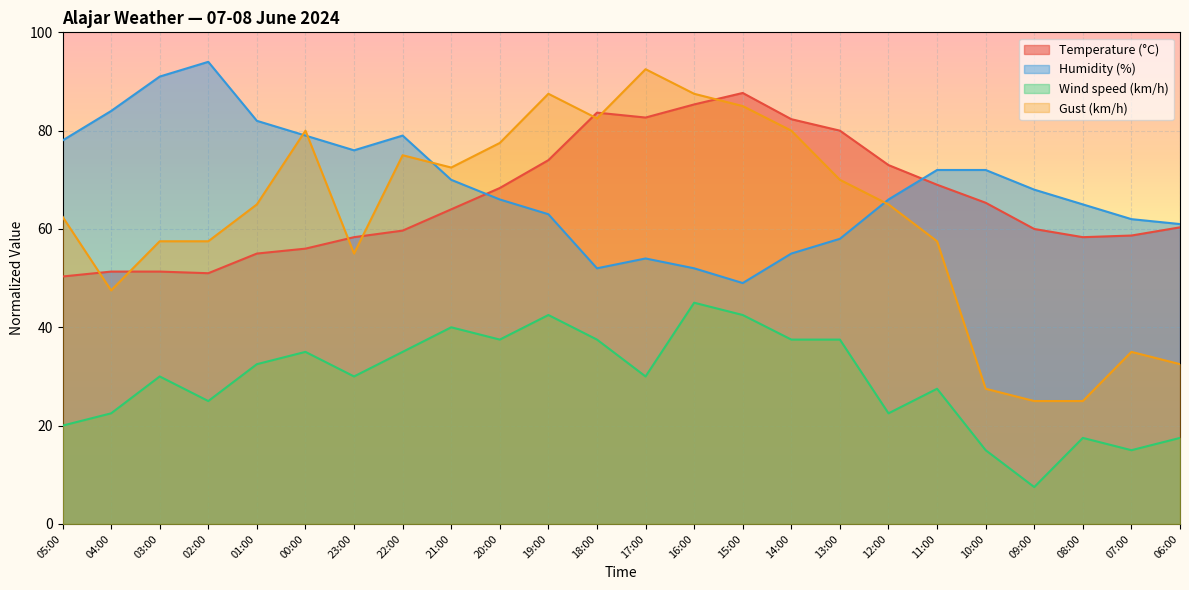

Reading right to left, transcribe all the data shown in this chart.

Temperature (°C): 60.3	58.7	58.3	60.0	65.3	69.0	73.0	80.0	82.3	87.7	85.3	82.7	83.7	74.0	68.3	64.0	59.7	58.3	56.0	55.0	51.0	51.3	51.3	50.3
Humidity (%): 61.0	62.0	65.0	68.0	72.0	72.0	66.0	58.0	55.0	49.0	52.0	54.0	52.0	63.0	66.0	70.0	79.0	76.0	79.0	82.0	94.0	91.0	84.0	78.0
Wind speed (km/h): 17.5	15.0	17.5	7.5	15.0	27.5	22.5	37.5	37.5	42.5	45.0	30.0	37.5	42.5	37.5	40.0	35.0	30.0	35.0	32.5	25.0	30.0	22.5	20.0
Gust (km/h): 32.5	35.0	25.0	25.0	27.5	57.5	65.0	70.0	80.0	85.0	87.5	92.5	82.5	87.5	77.5	72.5	75.0	55.0	80.0	65.0	57.5	57.5	47.5	62.5